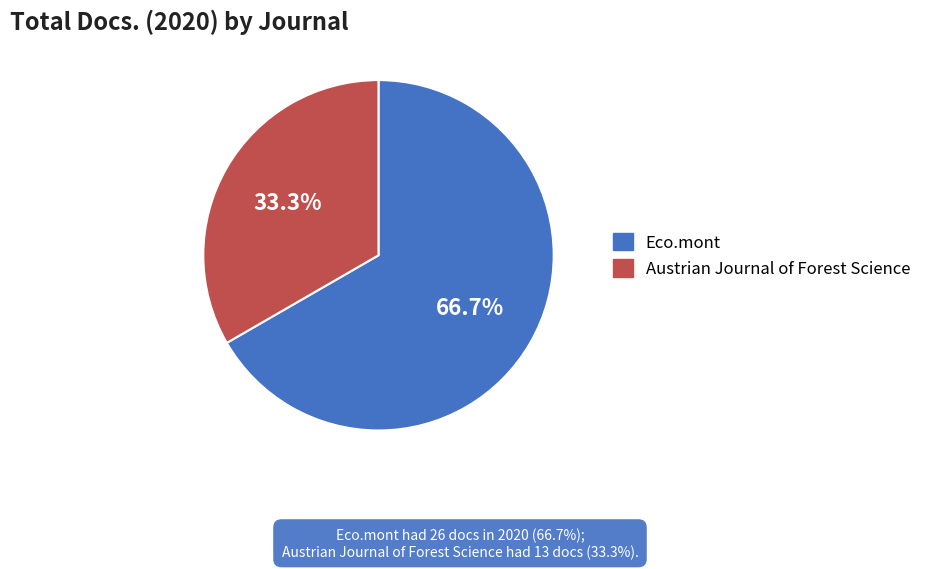

How many slices are in this pie chart?

2